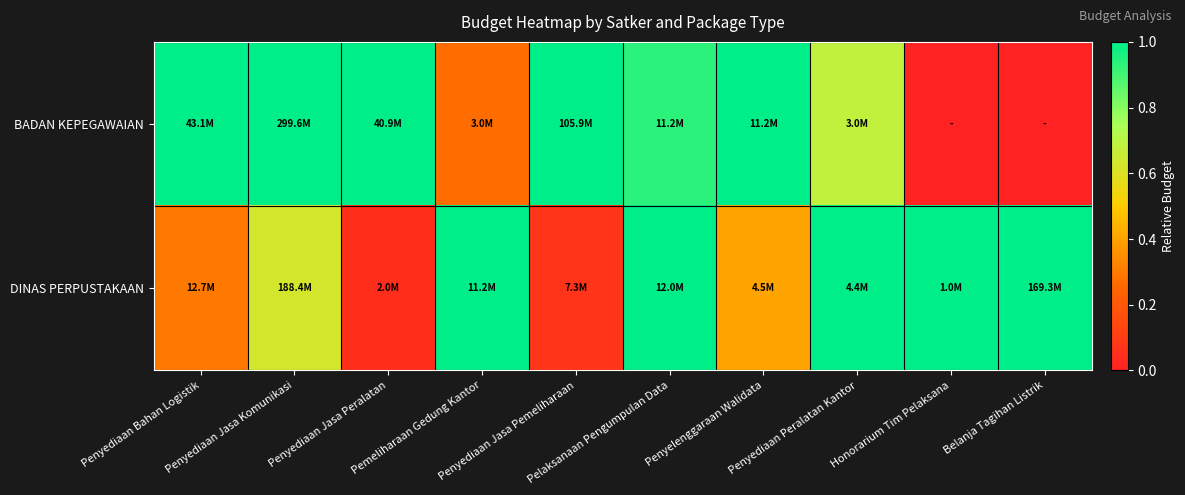

At how many categories does at least one series exceed 0?

10